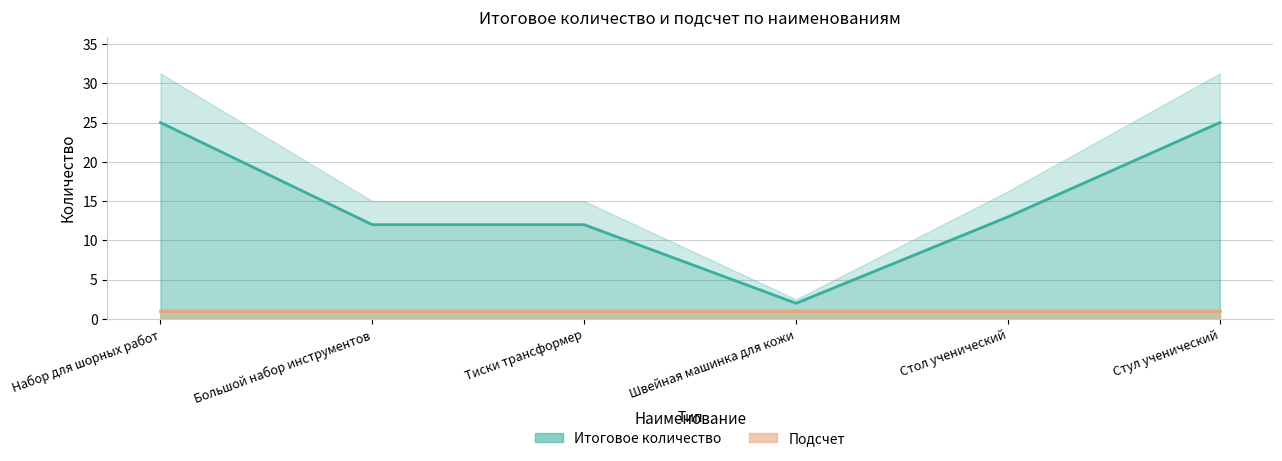

True or false: there are more than 0 points higher than both neighbors.

False